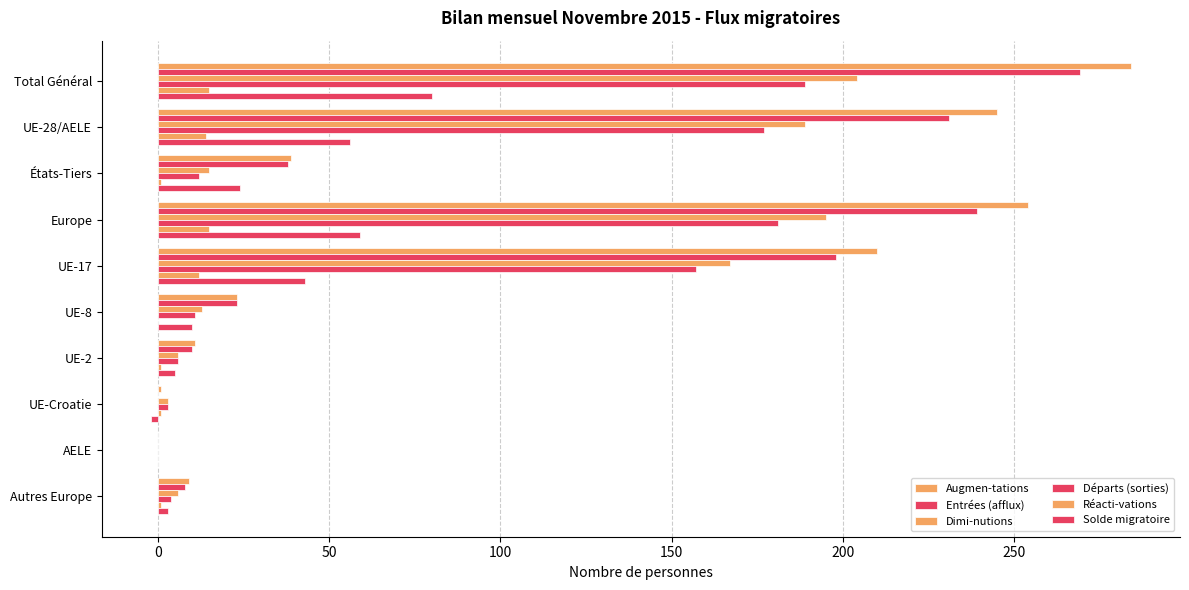

What is the sum of all Solde migratoire values?

278